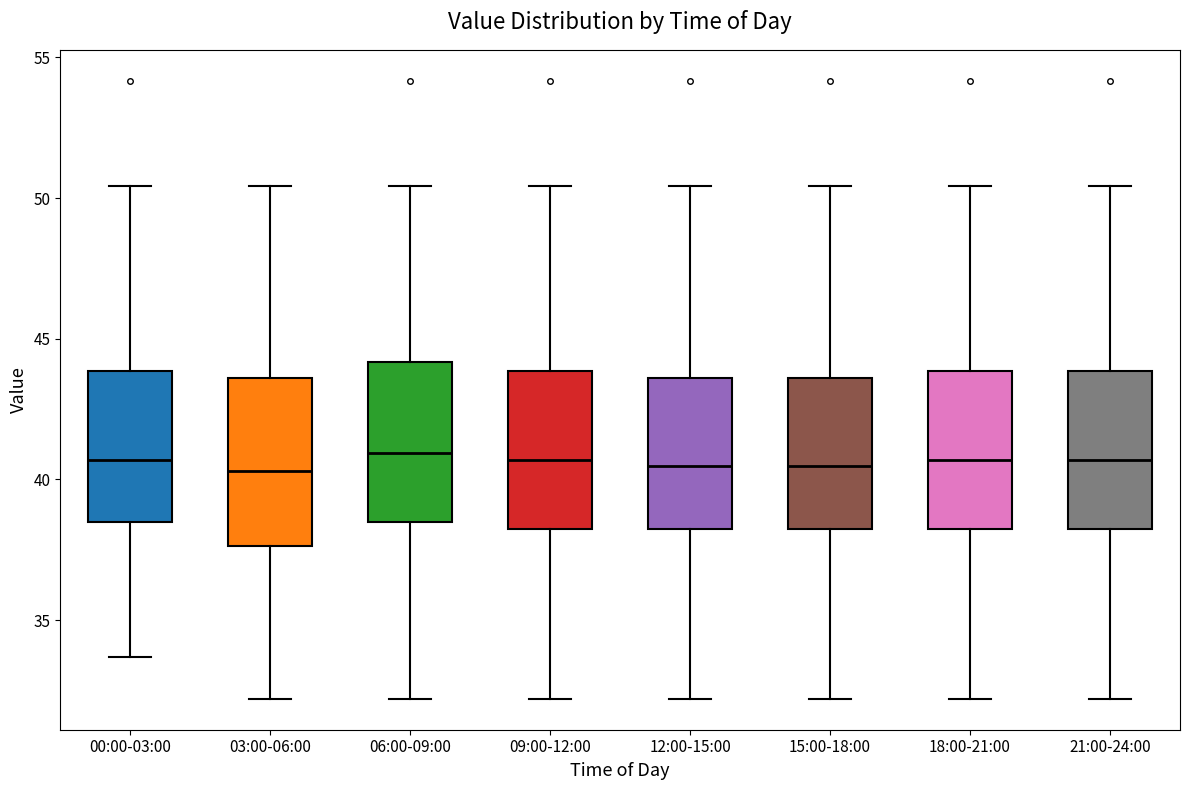

Reading left to right, read every box against the y-axis: the position of its median line, the range the box covers, and the ends of its whiskers. The values are not printed on the chart, so give them approximately, as read against the axis.

00:00-03:00: median 40.5, box 38.5 to 44.0, whiskers 33.5 to 50.5
03:00-06:00: median 40.5, box 37.5 to 43.5, whiskers 32.0 to 50.5
06:00-09:00: median 41.0, box 38.5 to 44.0, whiskers 32.0 to 50.5
09:00-12:00: median 40.5, box 38.0 to 44.0, whiskers 32.0 to 50.5
12:00-15:00: median 40.5, box 38.0 to 43.5, whiskers 32.0 to 50.5
15:00-18:00: median 40.5, box 38.0 to 43.5, whiskers 32.0 to 50.5
18:00-21:00: median 40.5, box 38.0 to 44.0, whiskers 32.0 to 50.5
21:00-24:00: median 40.5, box 38.0 to 44.0, whiskers 32.0 to 50.5